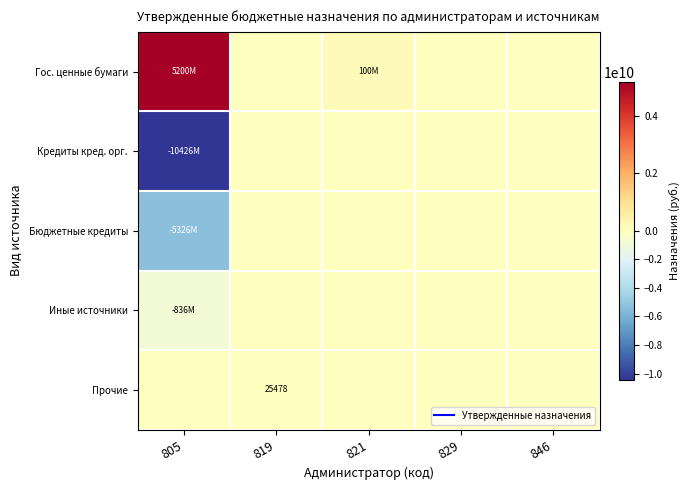

What is the difference between the Гос. ценные бумаги values at 805 and 846?

5200000000.0